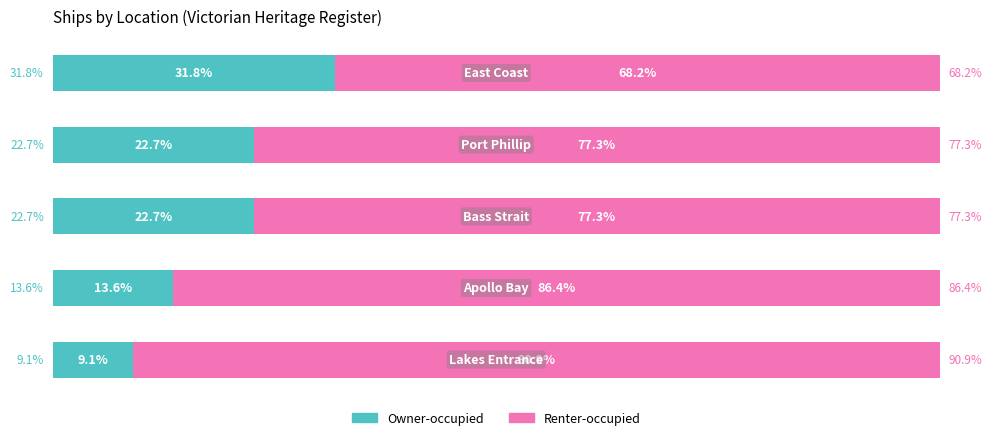

Reading left to right, what are all the values shown in this chart?

Owner-occupied: 9.1	13.6	22.7	22.7	31.8
Renter-occupied: 90.9	86.4	77.3	77.3	68.2